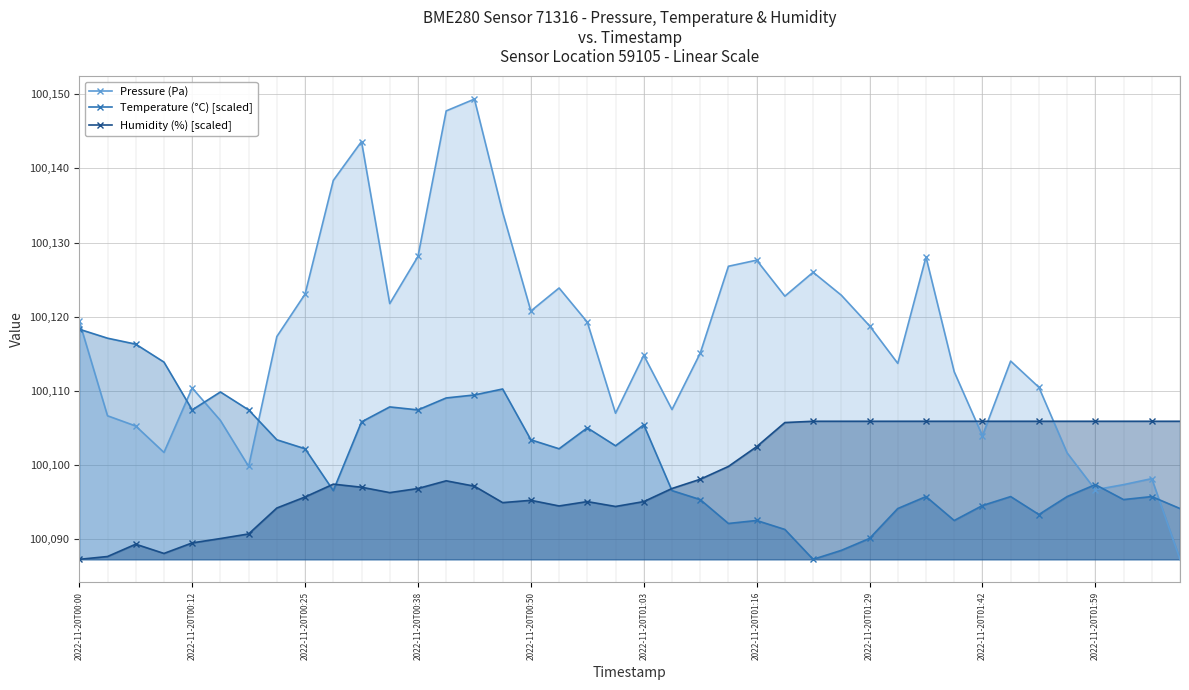

Which series ends up on top after the final intersection of Temperature (°C) [scaled] and Pressure (Pa)?

Temperature (°C) [scaled]